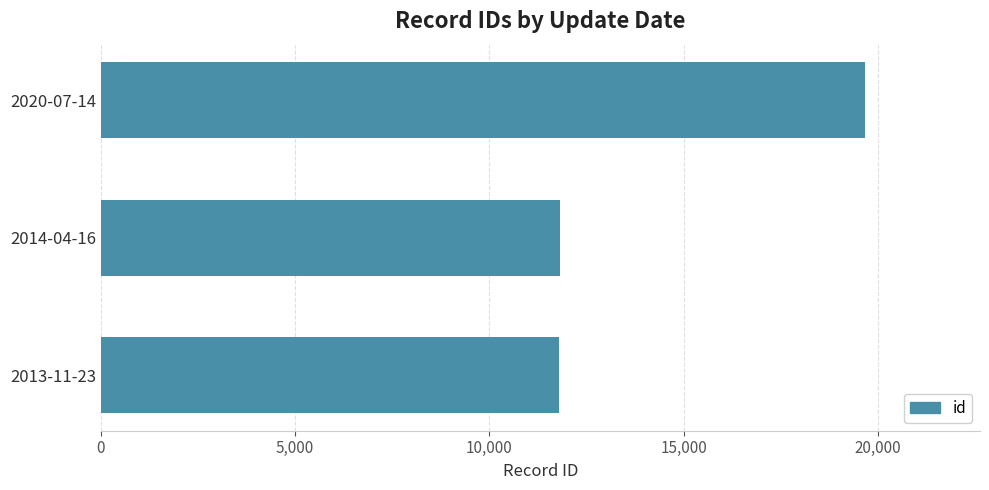

The value at 2020-07-14 is 8395. True or false?

False